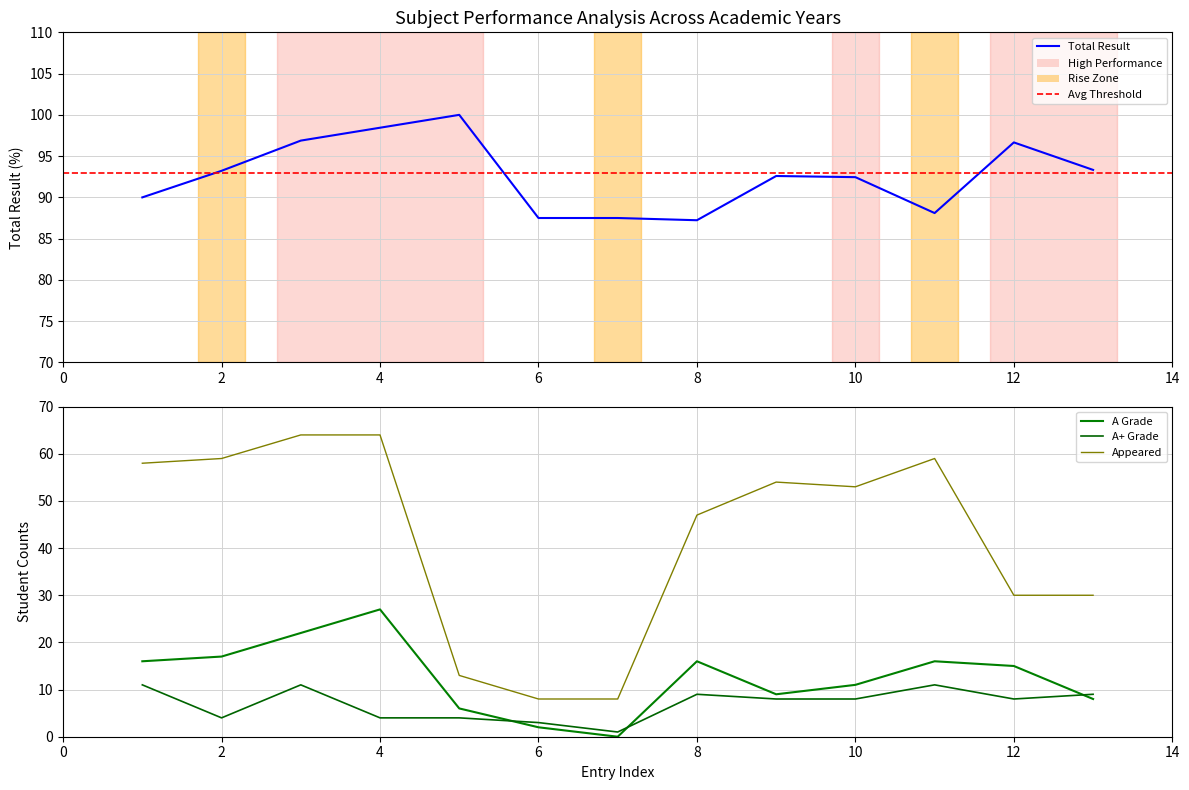

In Appeared, how many points are higher than both neighbors (excluding endpoints)?

2